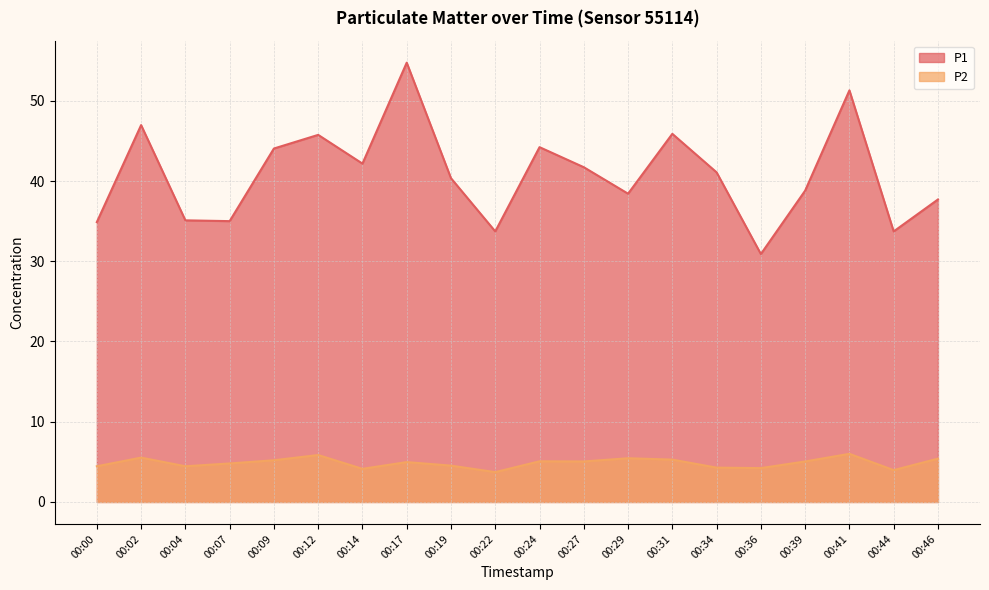

Count the number of categories in the chart.

20